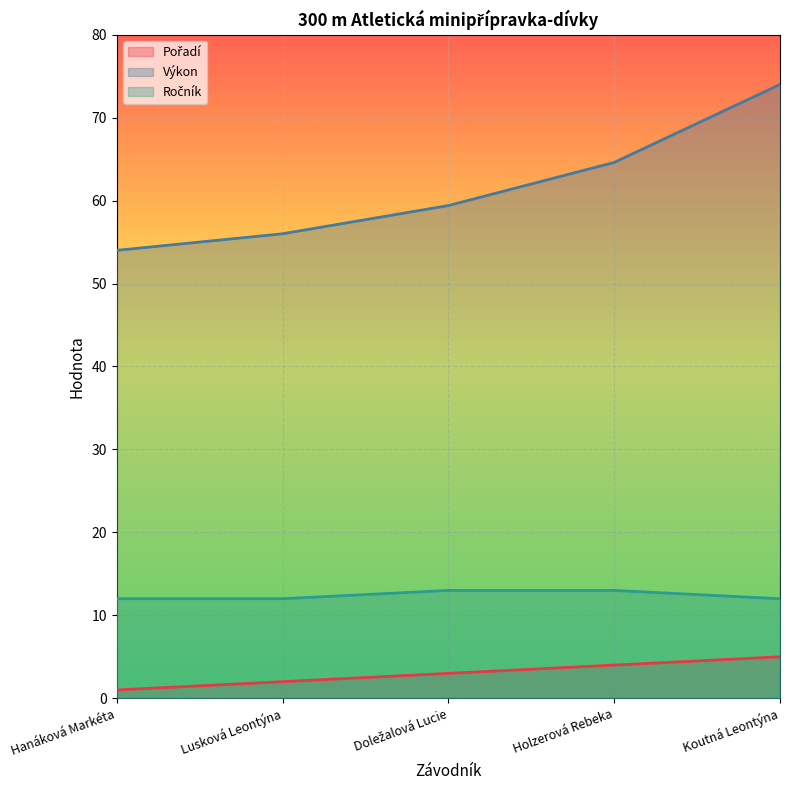

At how many categories does at least one series exceed 33?

5